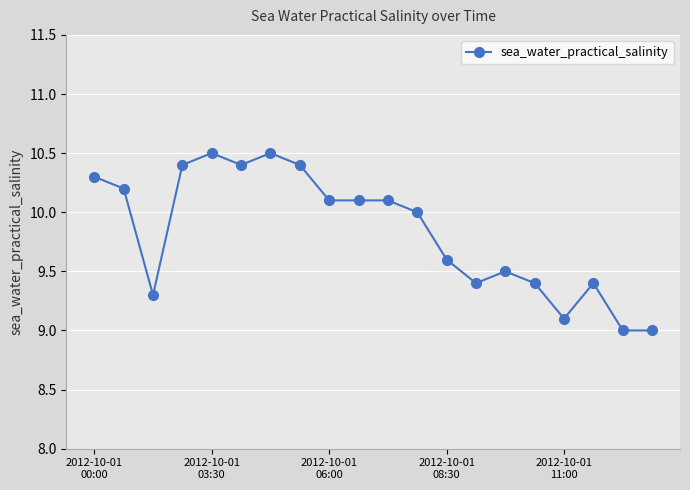

True or false: the data has more than 1 interior local peaks.

True